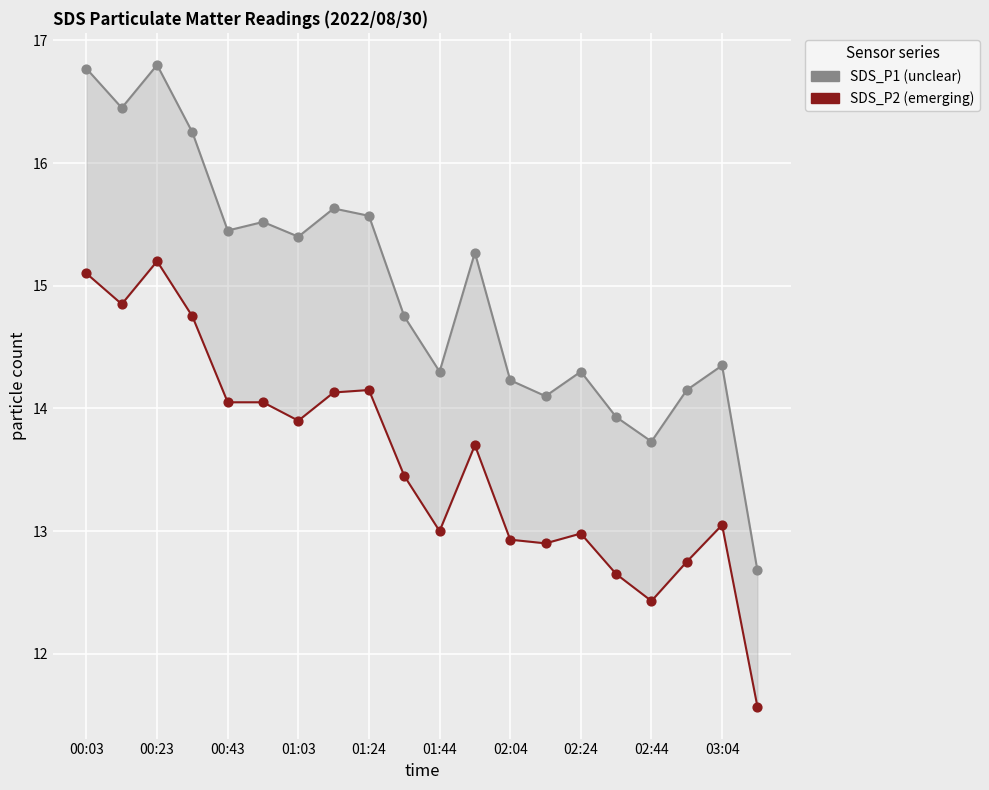

What is the total value across all series at 01:44?

27.3